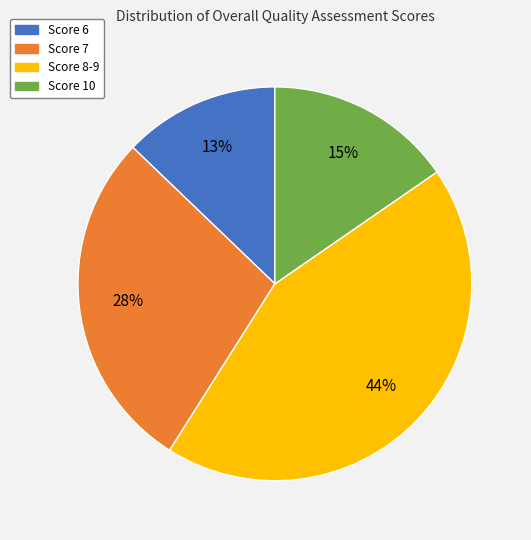

What is the largest slice in the pie chart?

Score 8-9